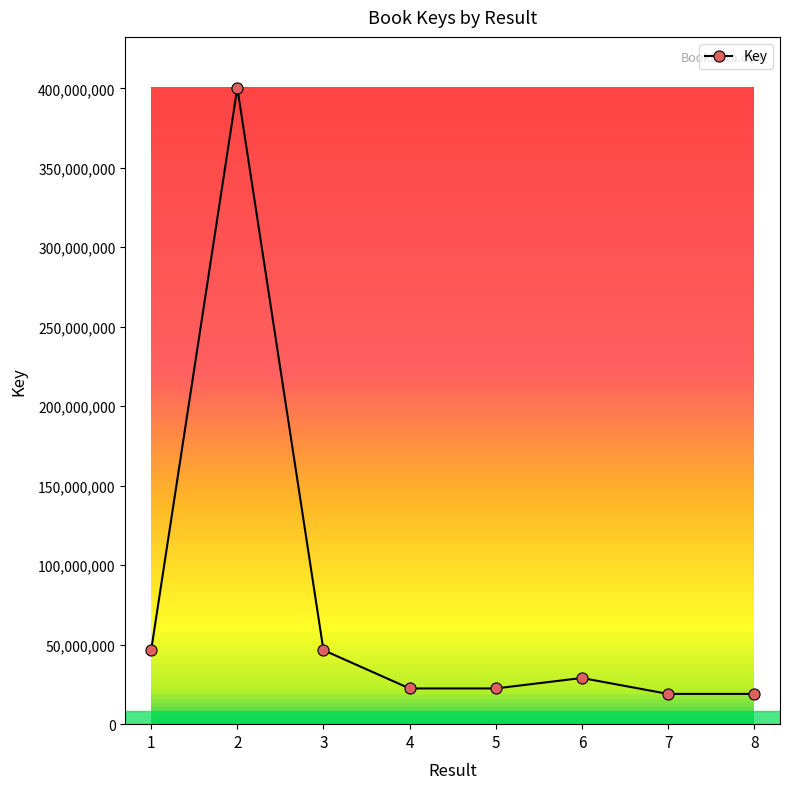

Does the chart display data point markers on the line(s)?

Yes